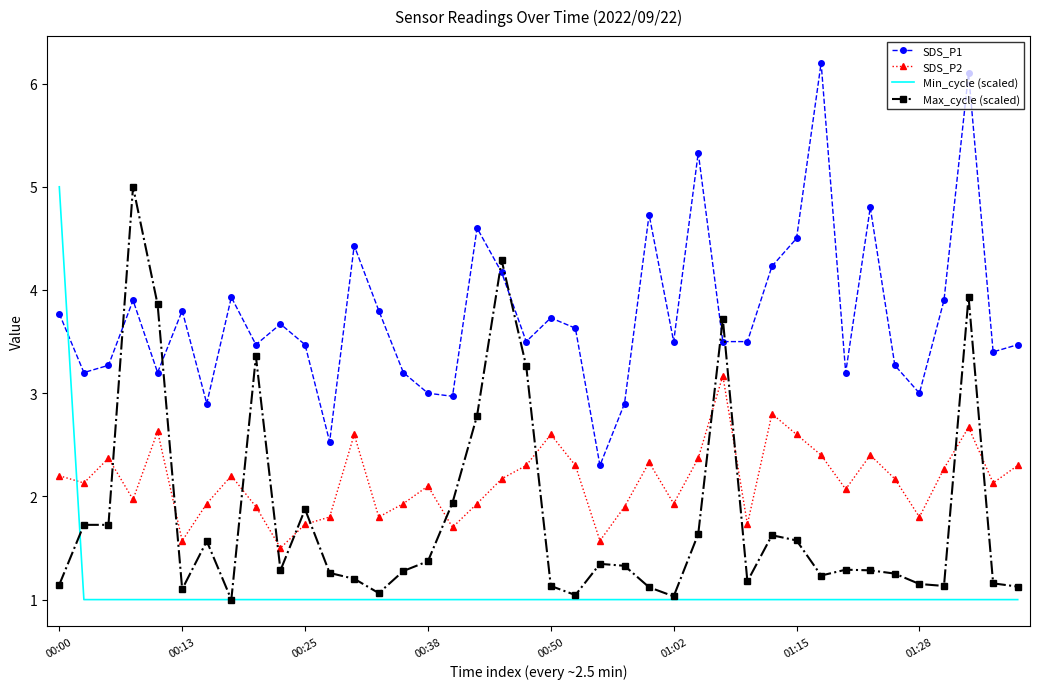

Which series ends up on top after the final intersection of Max_cycle (scaled) and SDS_P2?

SDS_P2